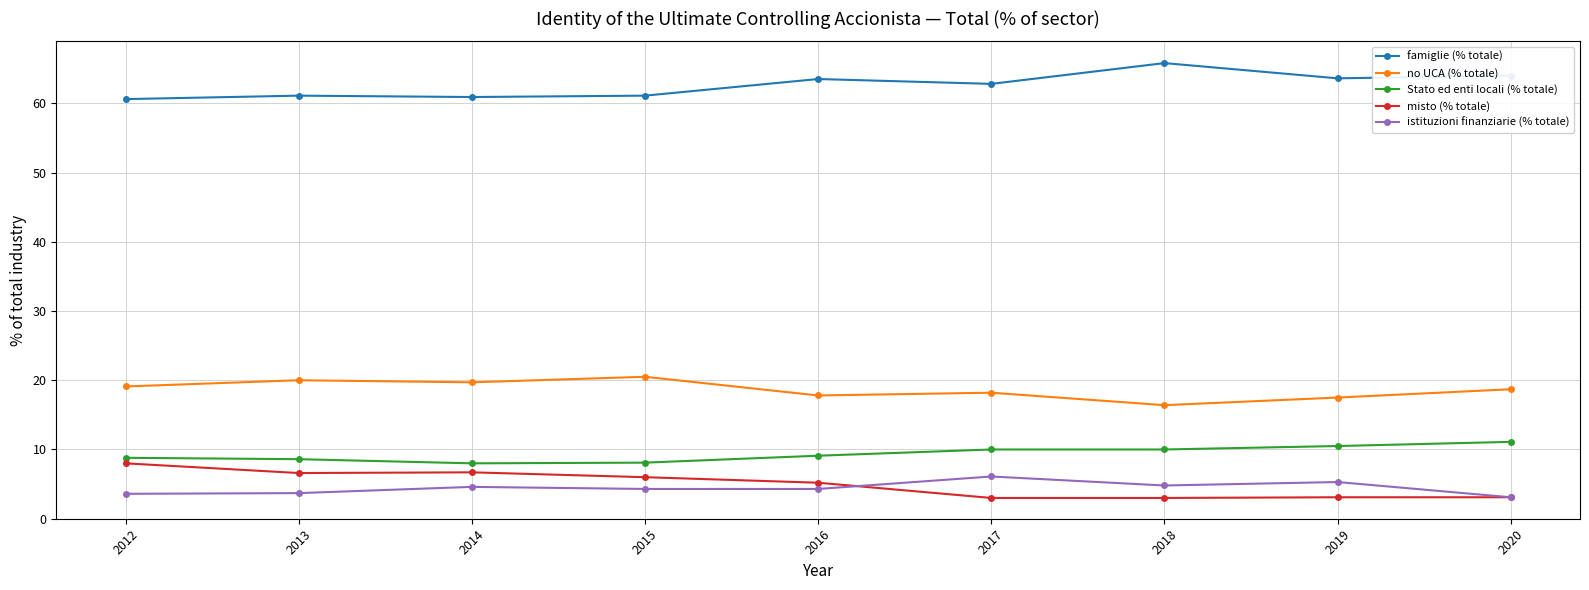

True or false: famiglie (% totale) has more than 0 interior local peaks.

True